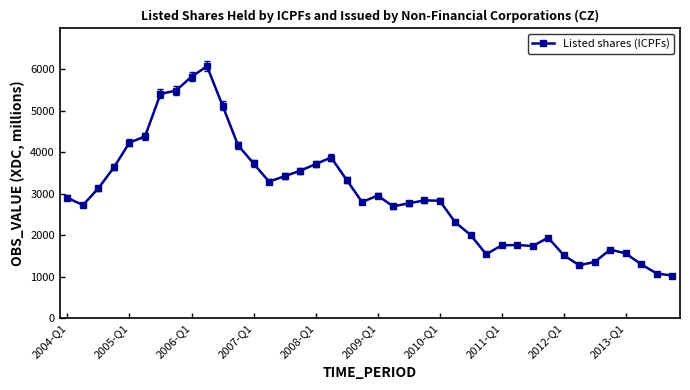

What is the greatest value displayed?

6067